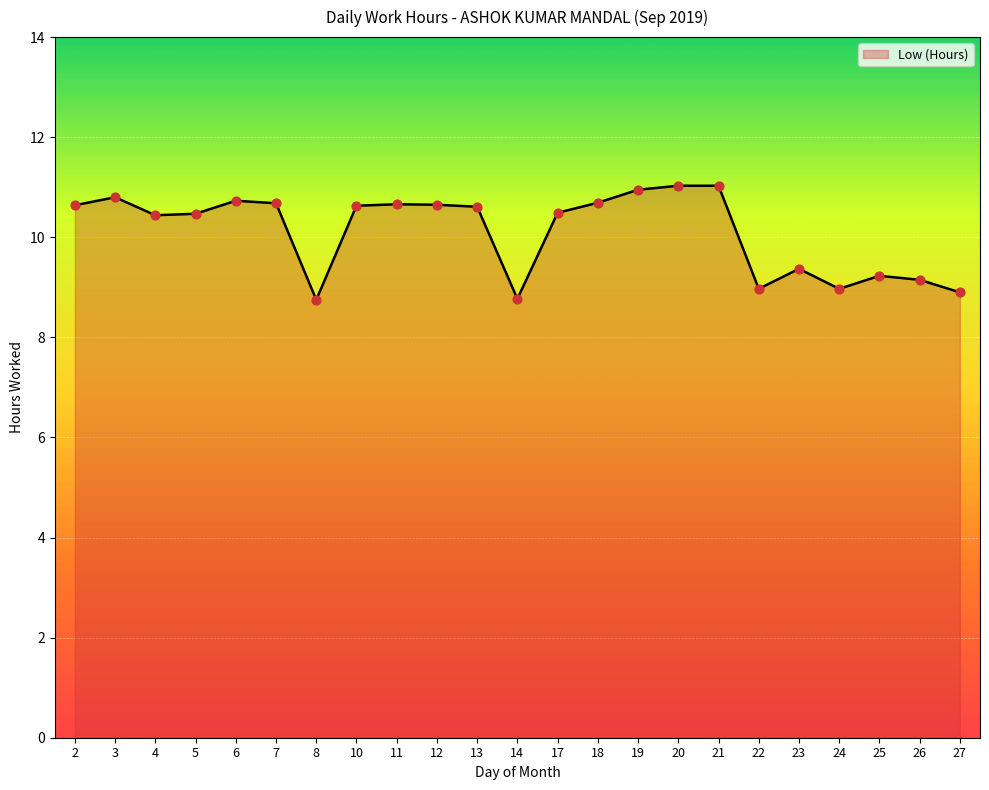

Approximately how many times larger is the value at 4 compared to 20?

0.9